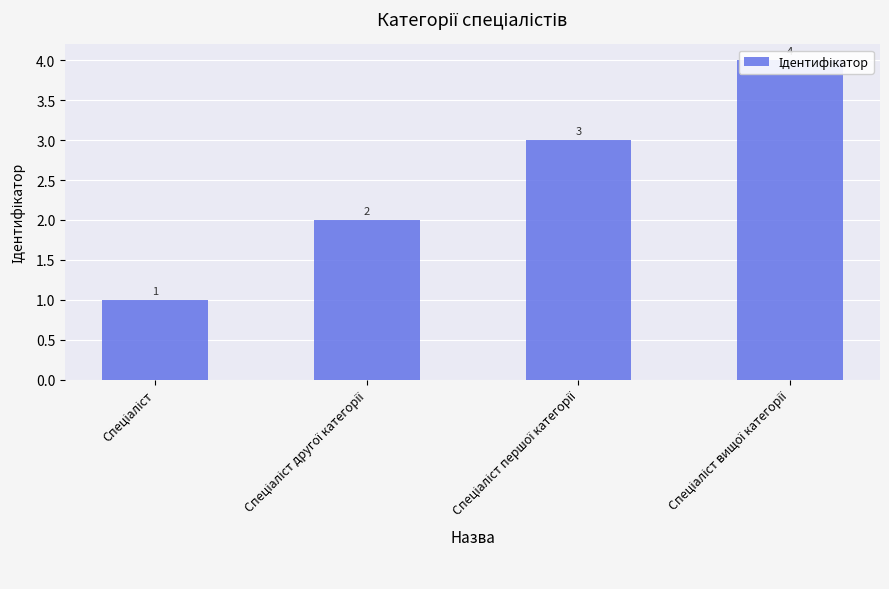

Reading right to left, extract all data points from this chart.

Спеціаліст вищої категорії=4	Спеціаліст першої категорії=3	Спеціаліст другої категорії=2	Спеціаліст=1